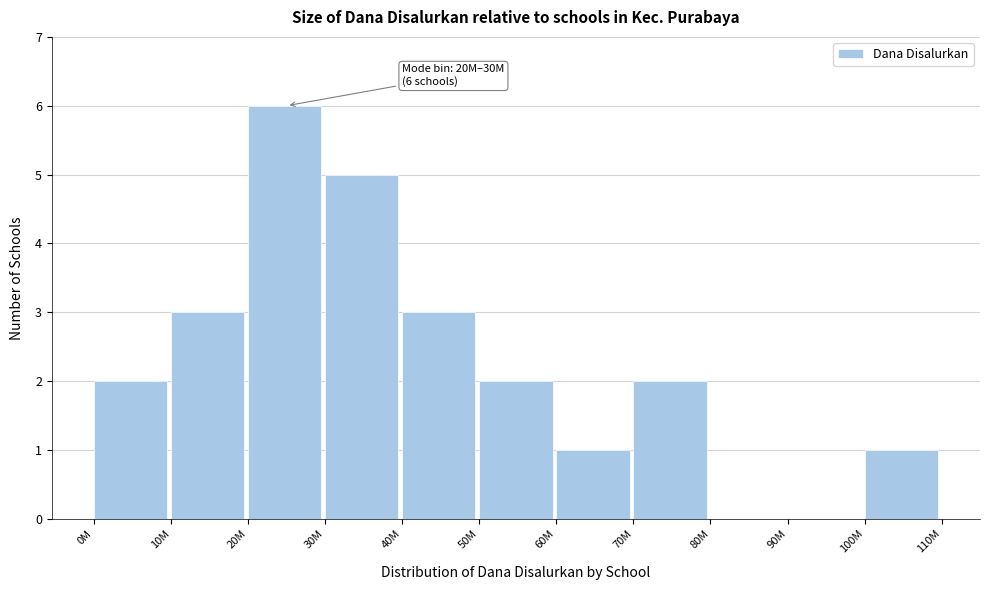

Reading left to right, list all the values displayed in this chart.

0M=2	10M=3	20M=6	30M=5	40M=3	50M=2	60M=1	70M=2	80M=0	90M=0	100M=1